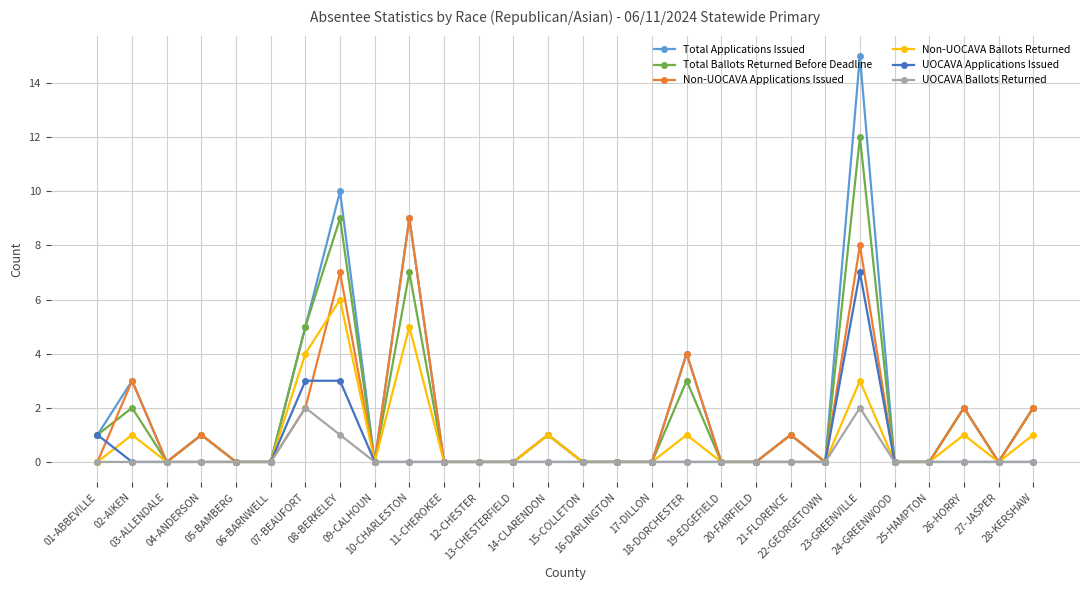

True or false: Non-UOCAVA Applications Issued has more than 1 interior local peaks.

True